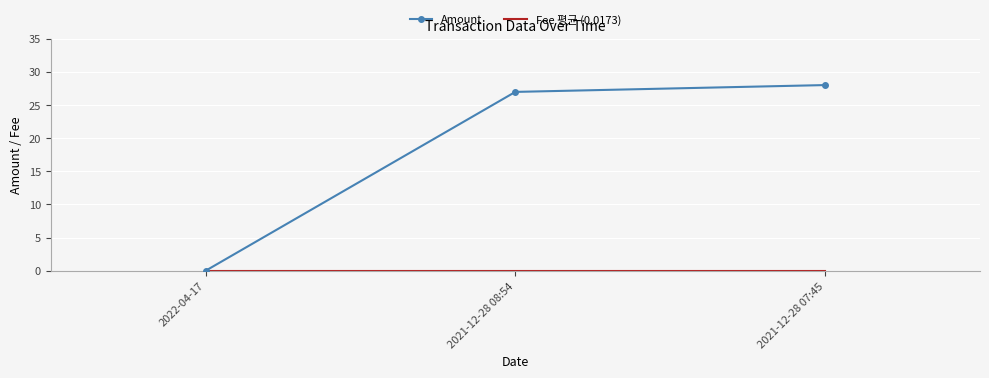

What is the difference between the highest and lowest values at 2021-12-28 08:54?

27.0